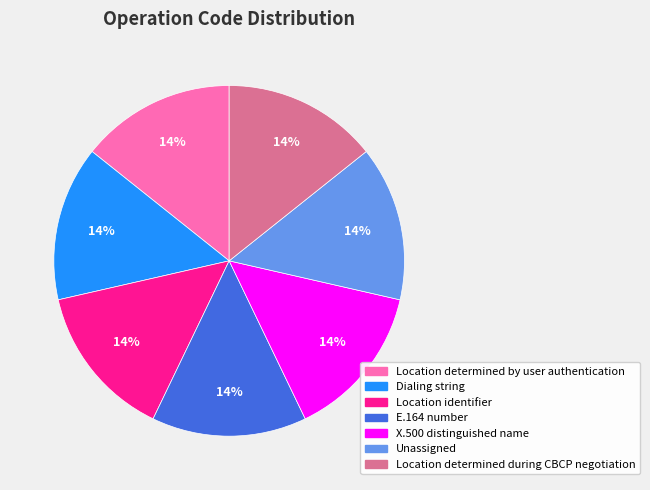

Approximately how many times larger is the value at Location identifier compared to X.500 distinguished name?

1.0